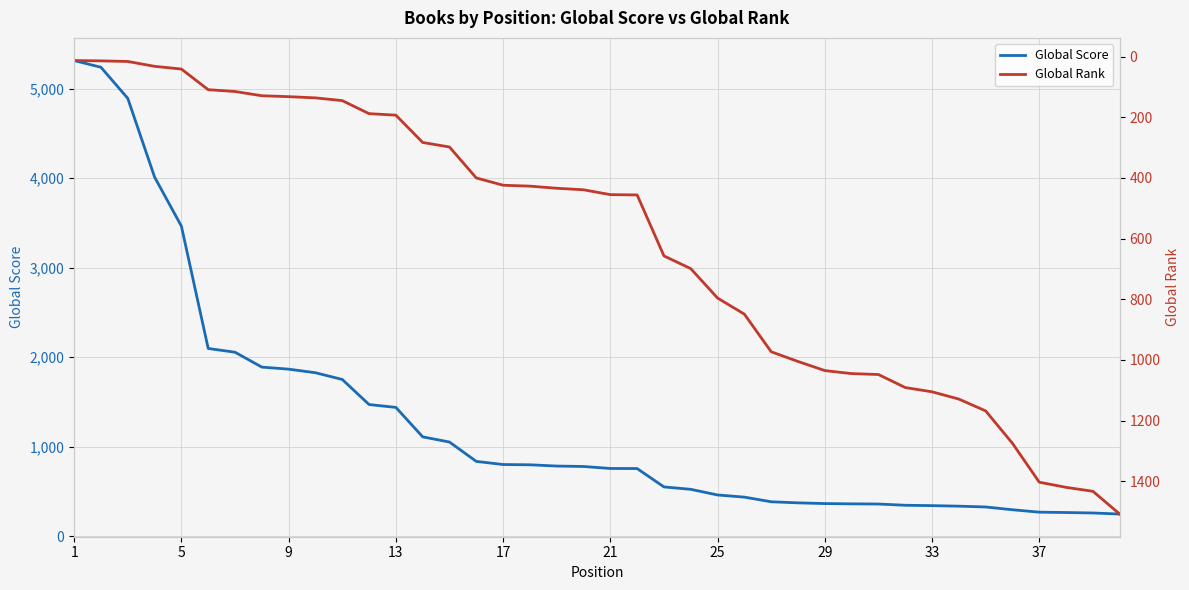

True or false: Global Score and Global Rank cross at least once.

True